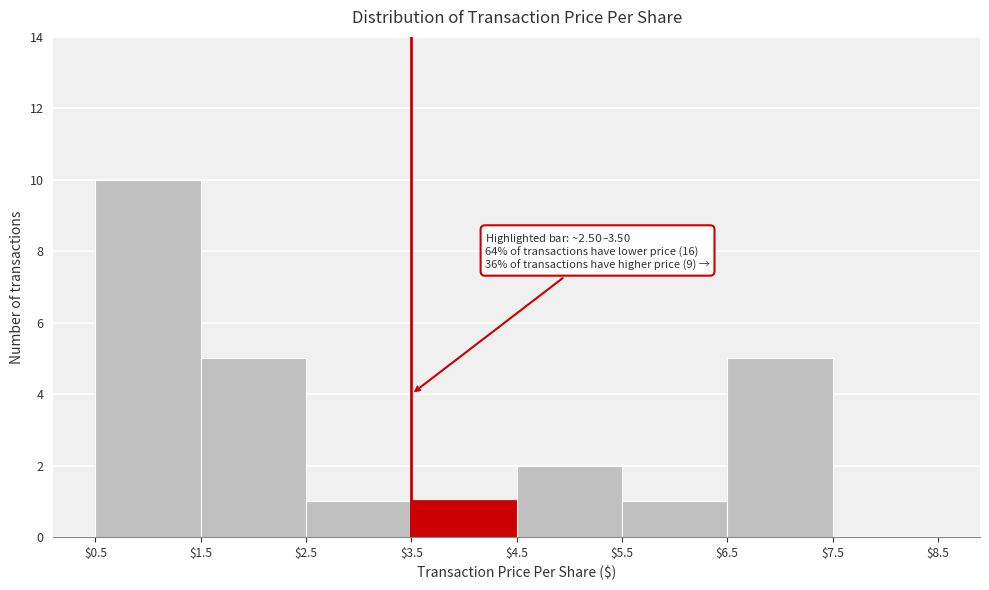

Which range on the x-axis has the tallest bar?

$0.5 to $1.5